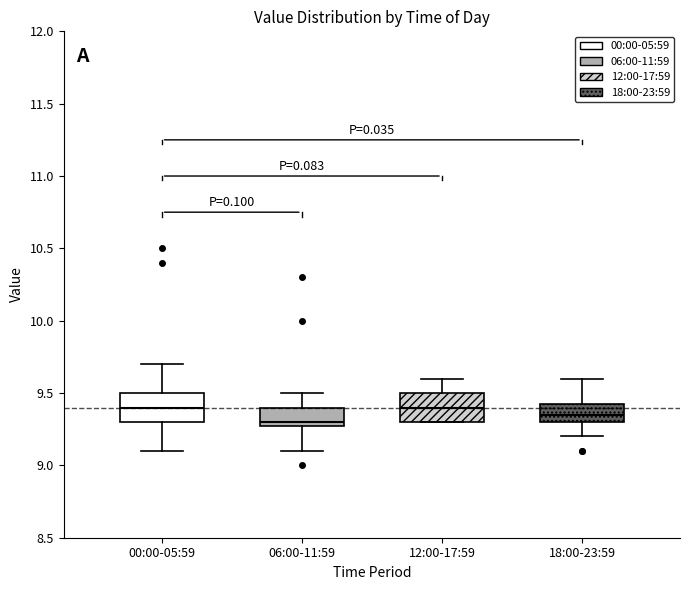

Reading left to right, read every box against the y-axis: the position of its median line, the range the box covers, and the ends of its whiskers. The values are not printed on the chart, so give them approximately, as read against the axis.

00:00-05:59: median 9.40, box 9.30 to 9.50, whiskers 9.10 to 9.70
06:00-11:59: median 9.30 (just above the box's lower edge), box 9.30 to 9.40, whiskers 9.10 to 9.50
12:00-17:59: median 9.40, box 9.30 to 9.50, whiskers 9.30 to 9.60
18:00-23:59: median 9.35, box 9.30 to 9.45, whiskers 9.20 to 9.60